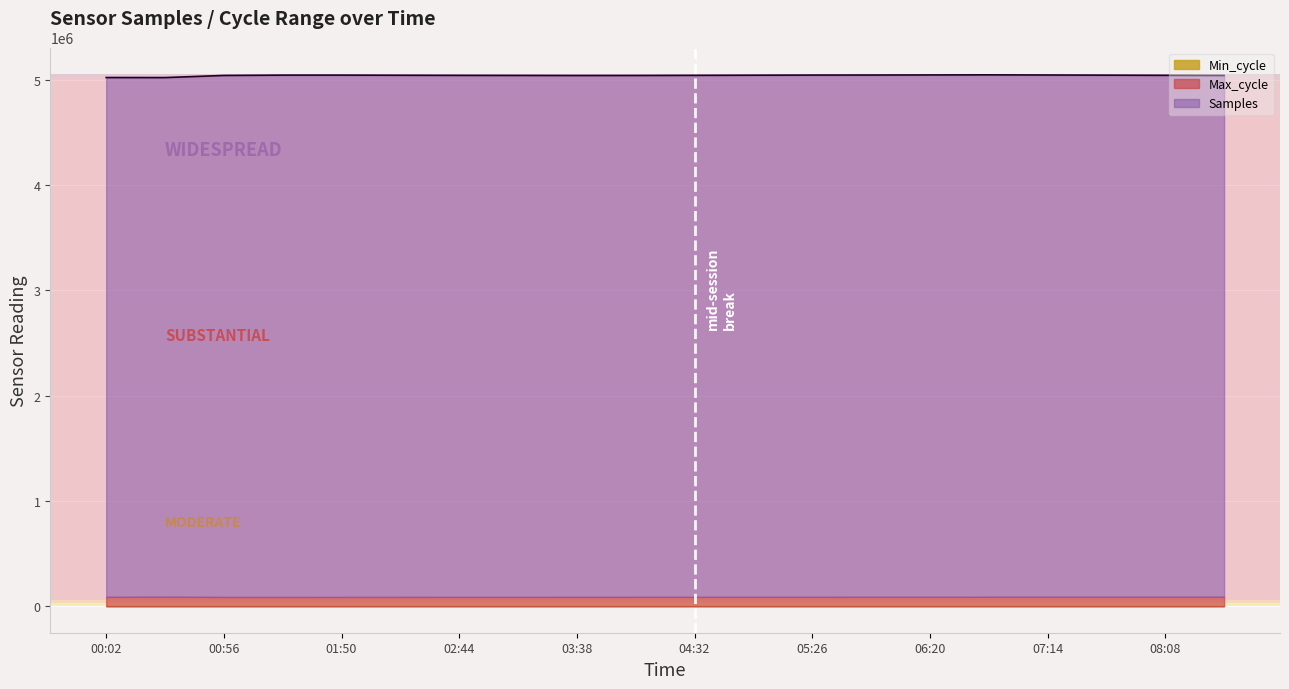

Which category has the highest value in the Min_cycle series?

00:02